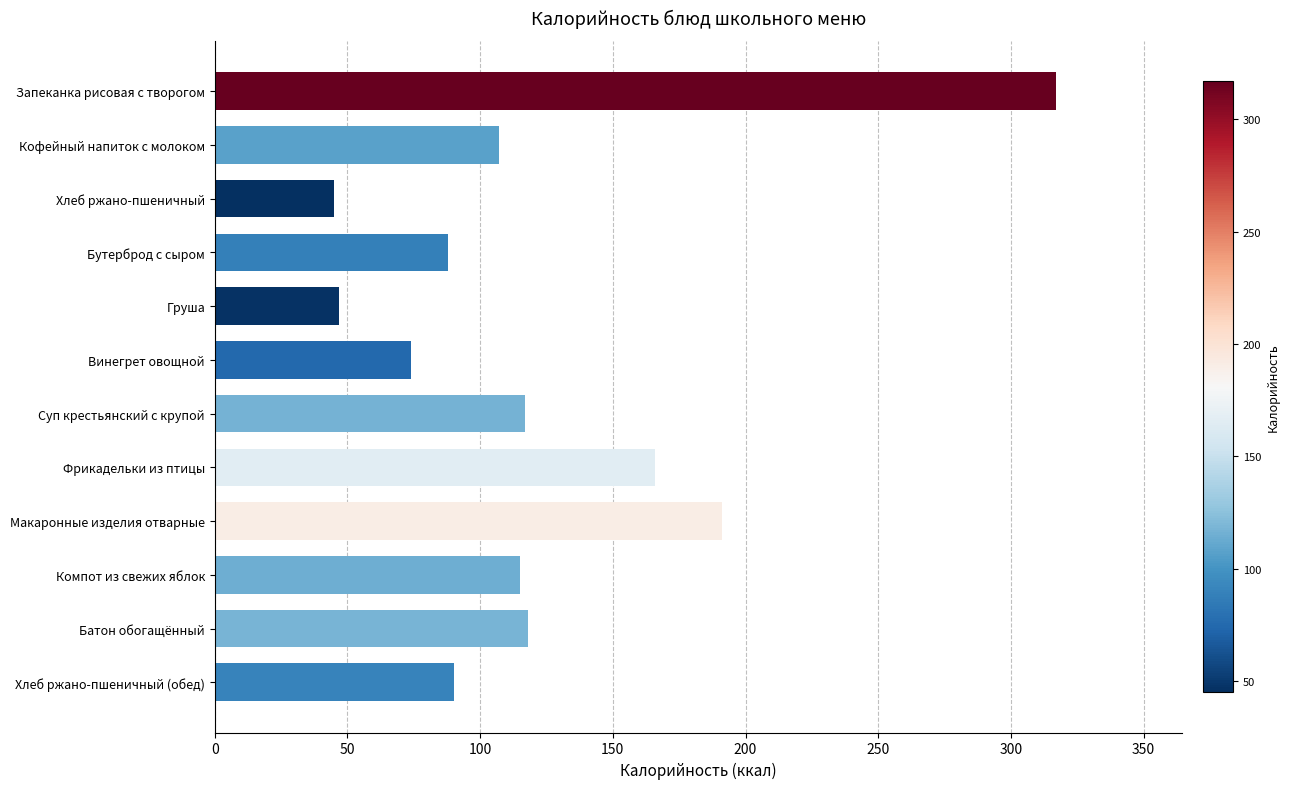

What is the ratio of the value at Фрикадельки из птицы to the value at Хлеб ржано-пшеничный (обед)?

1.8